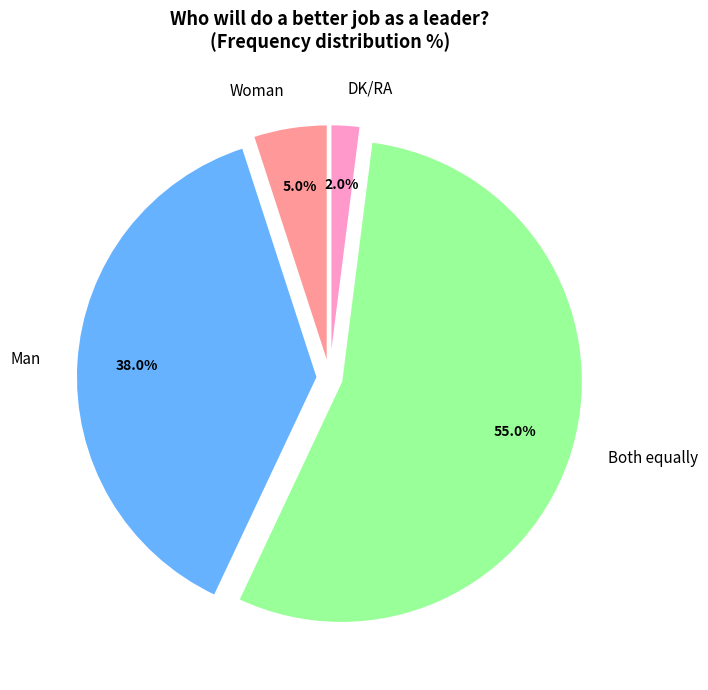

What is the smallest slice in the pie chart?

DK/RA